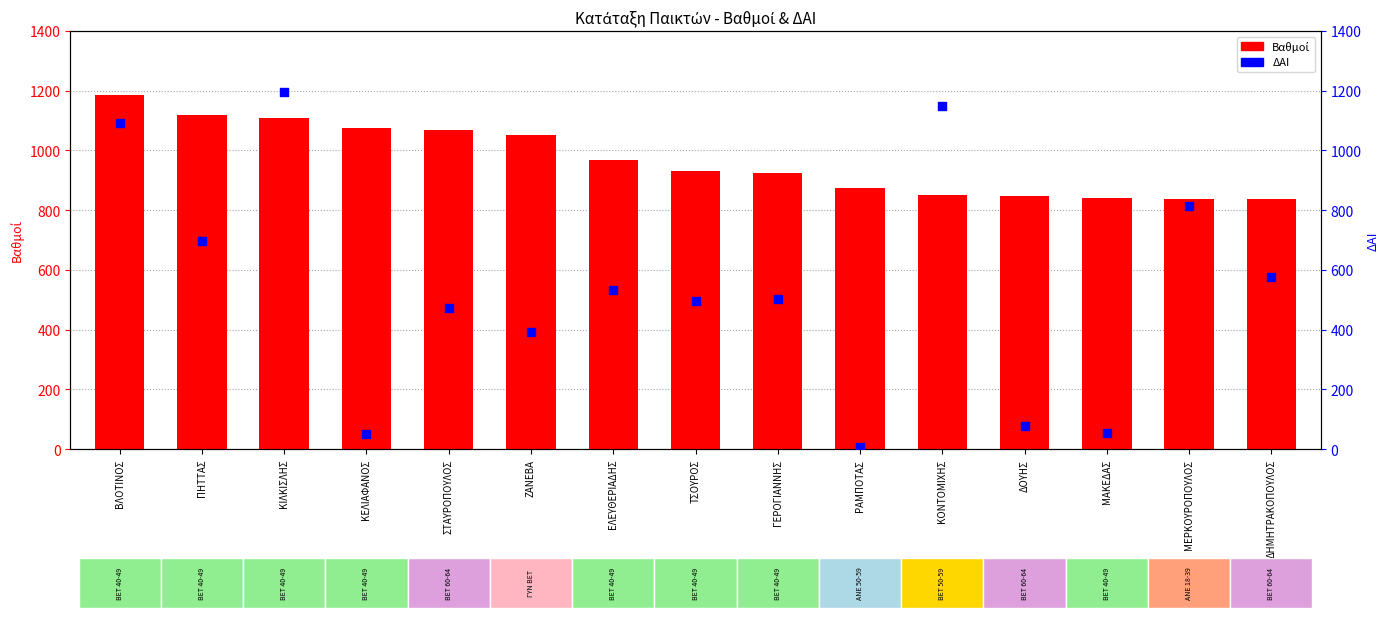

Which series reaches the maximum Y coordinate?

ΔΑΙ